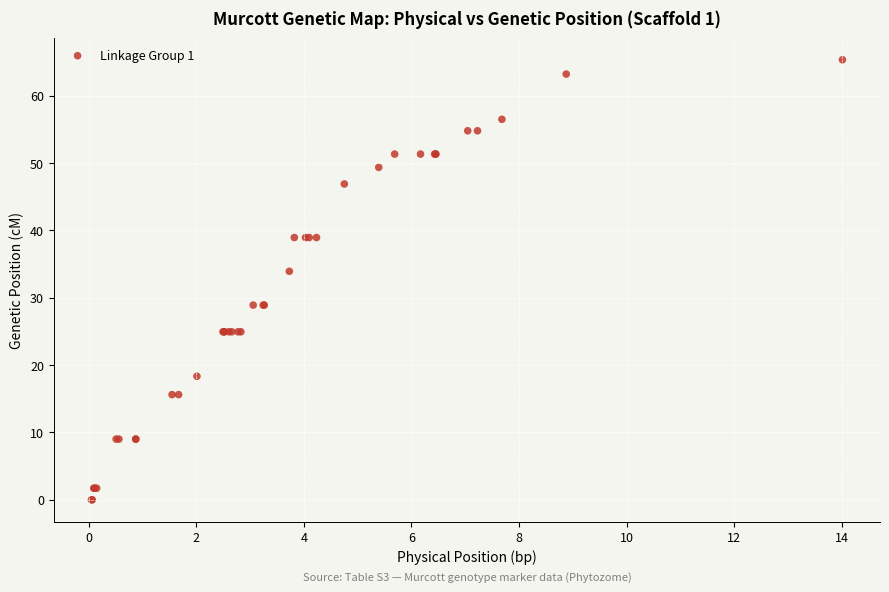

What Y value in the scatter plot is closest to 32?

33.9